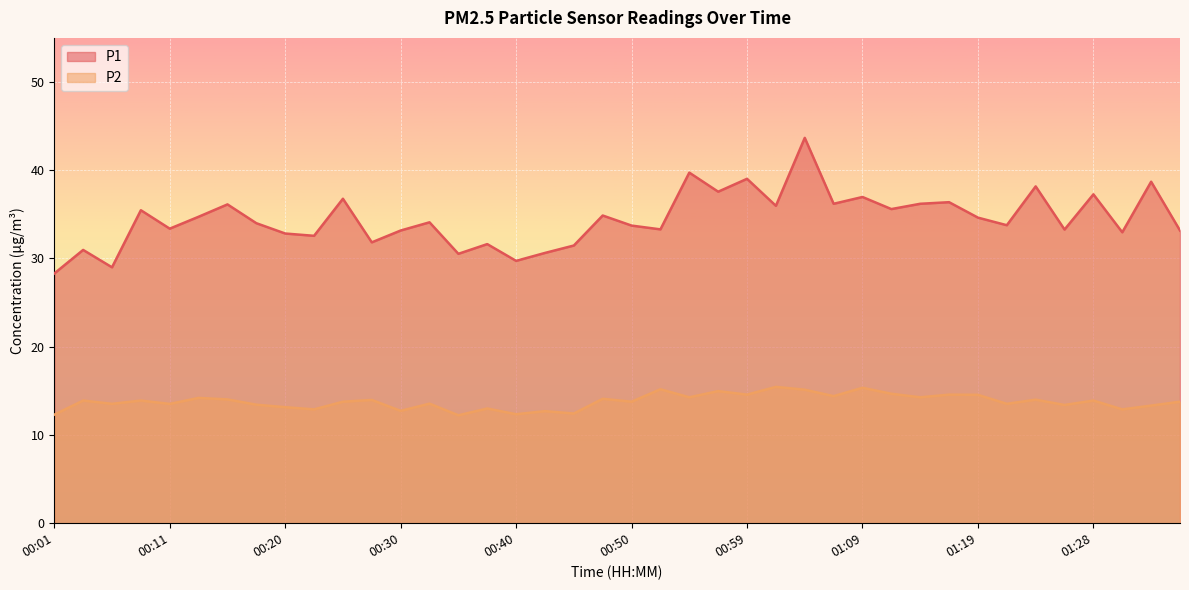

What is the difference between the maximum and minimum values in the P1 series?

15.4